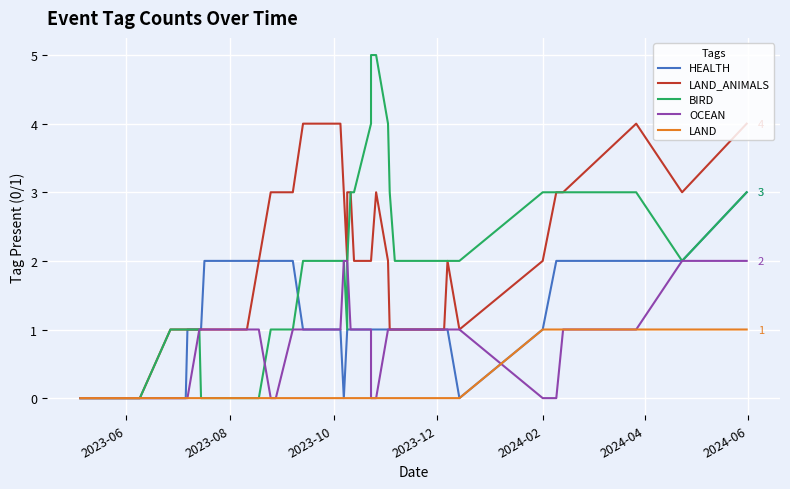

How many BIRD values are between 1 and 3?

27